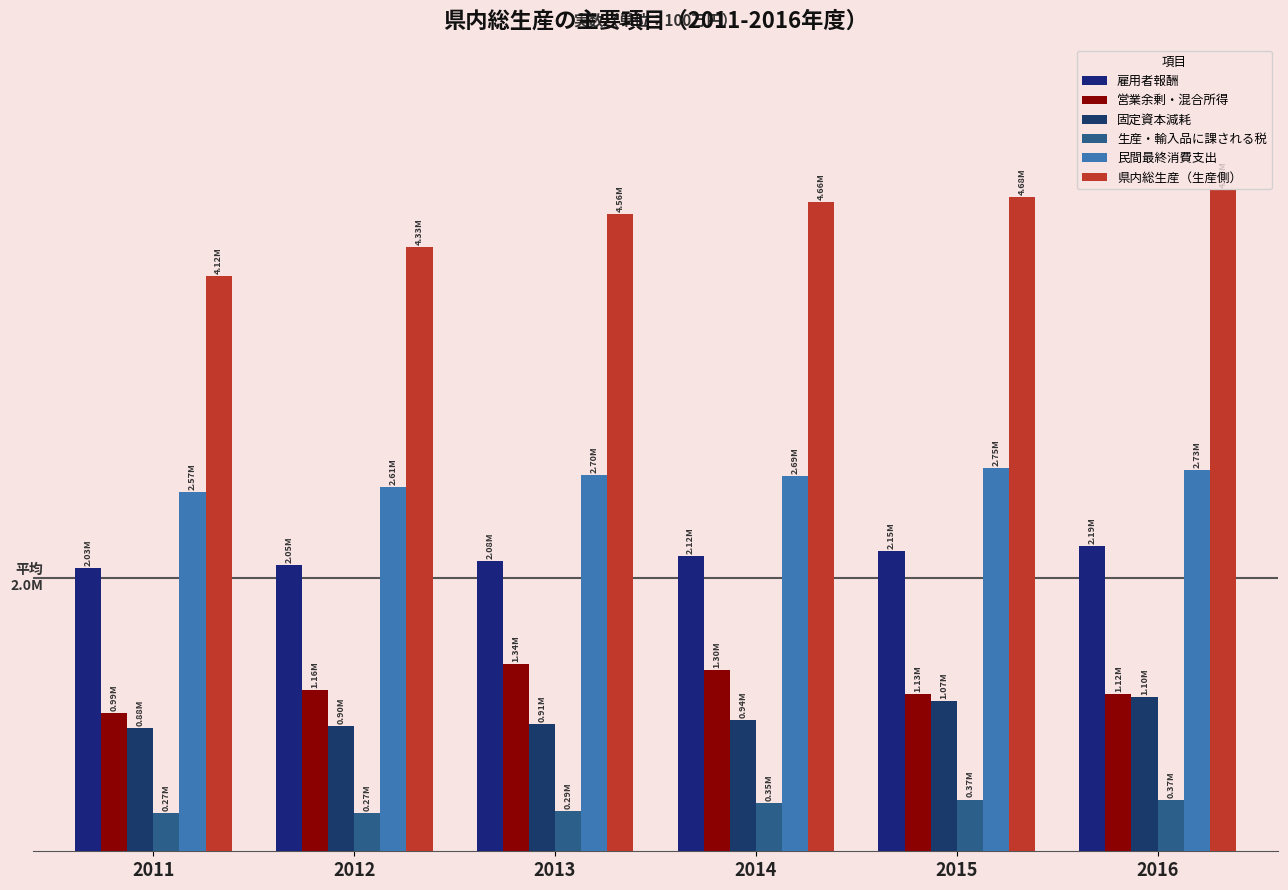

Are the bars grouped side by side (vs. stacked)?

Yes